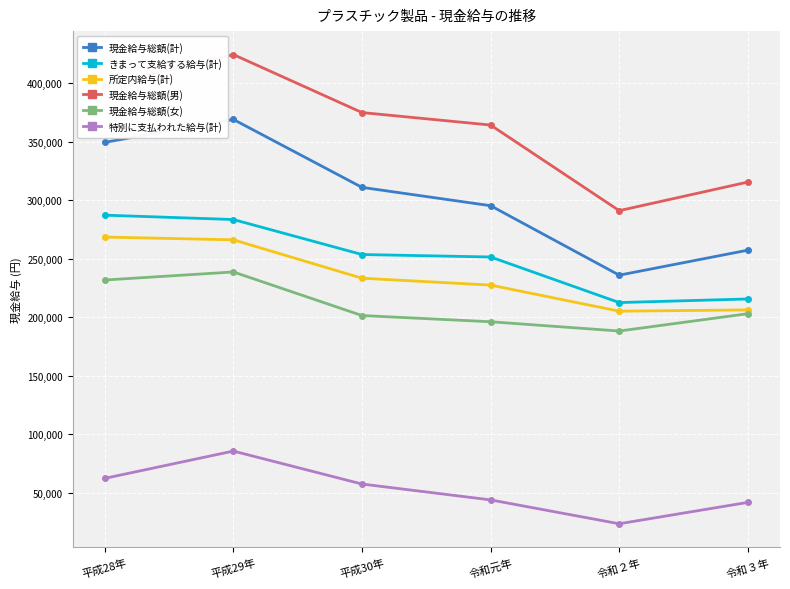

Which category has the lowest value across all series?

令和２年